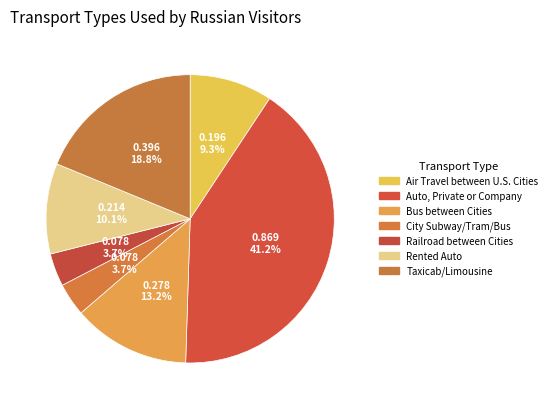

Which category has the smallest portion of the pie?

City Subway/Tram/Bus